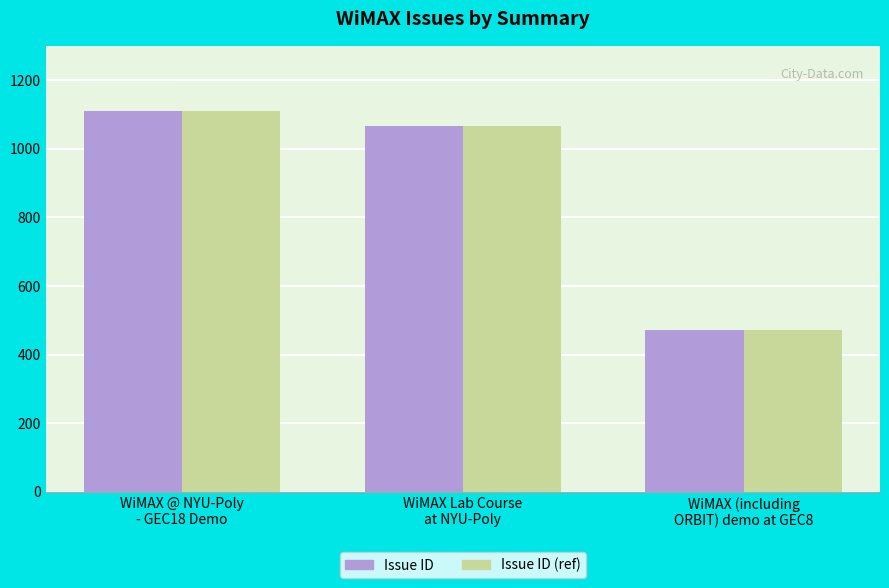

What is the minimum value shown in the chart?

473